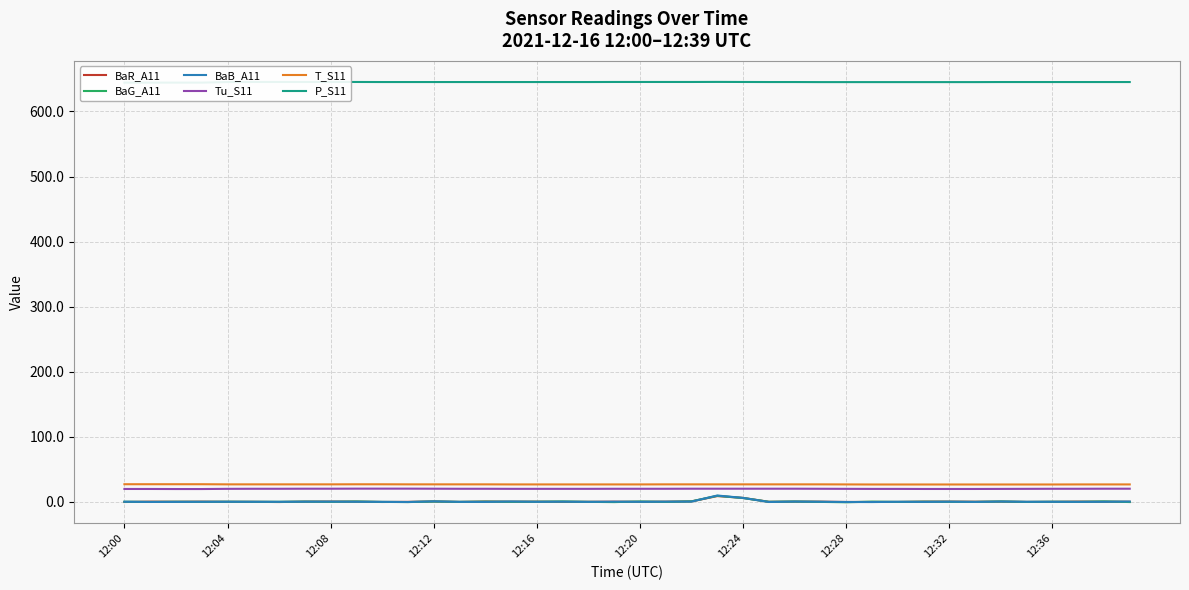

Is this an area chart (filled region under the line)?

No